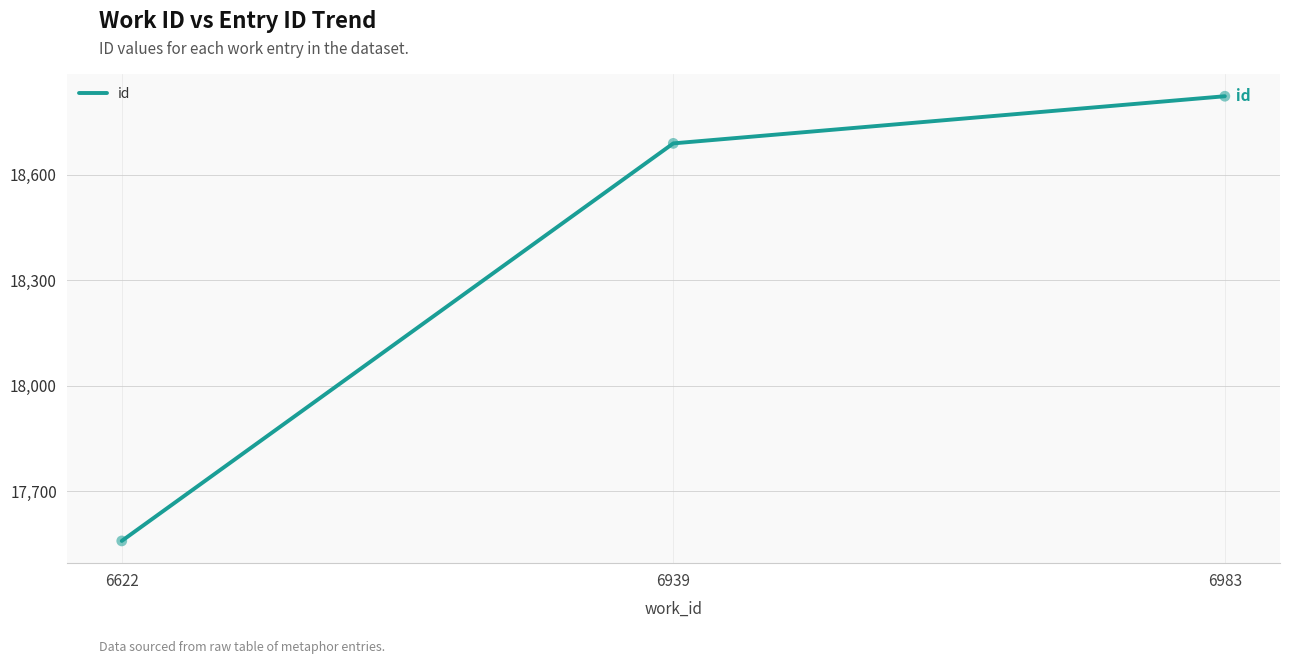

What is the change in value from 6622 to 6983?

+1264